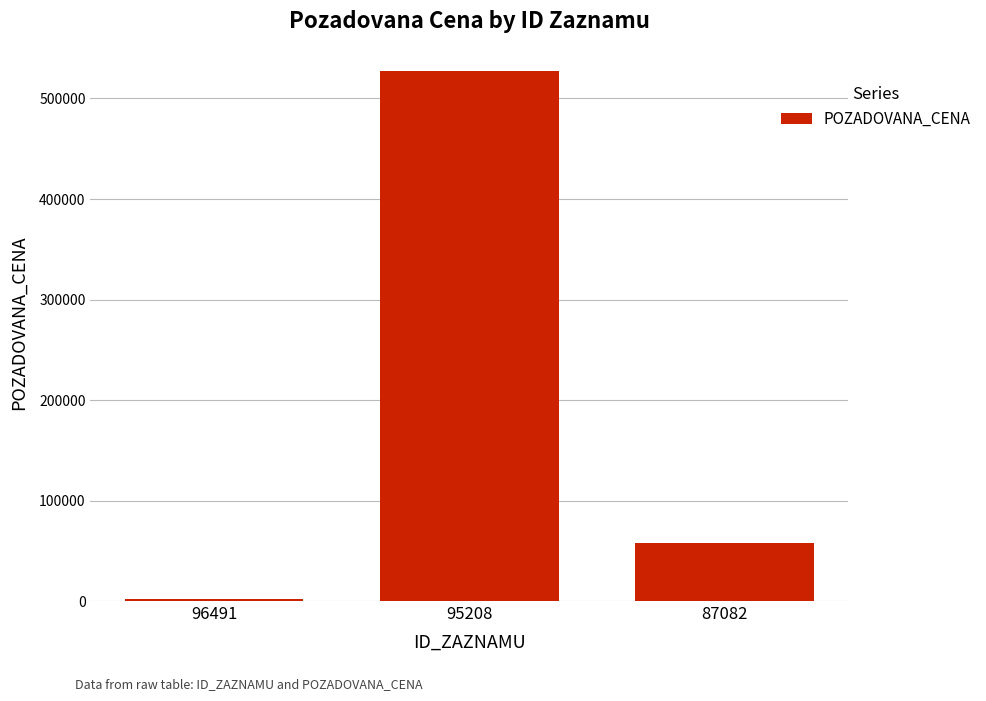

Reading left to right, extract all data points from this chart.

2200	527200	58000